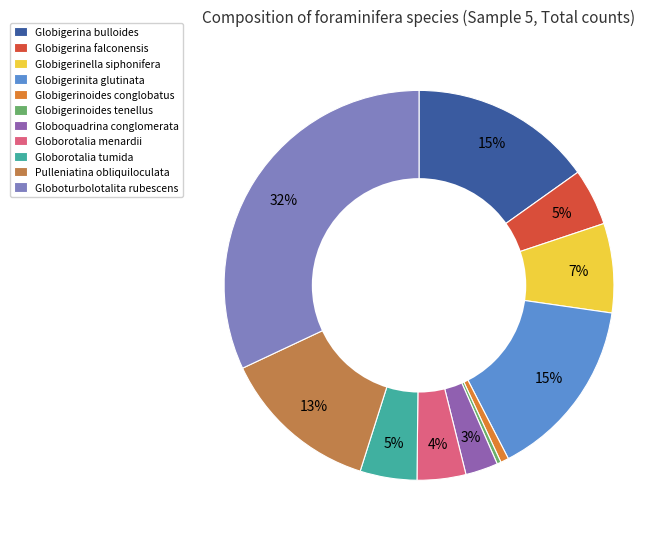

Which slice is the largest?

Globoturbolotalita rubescens